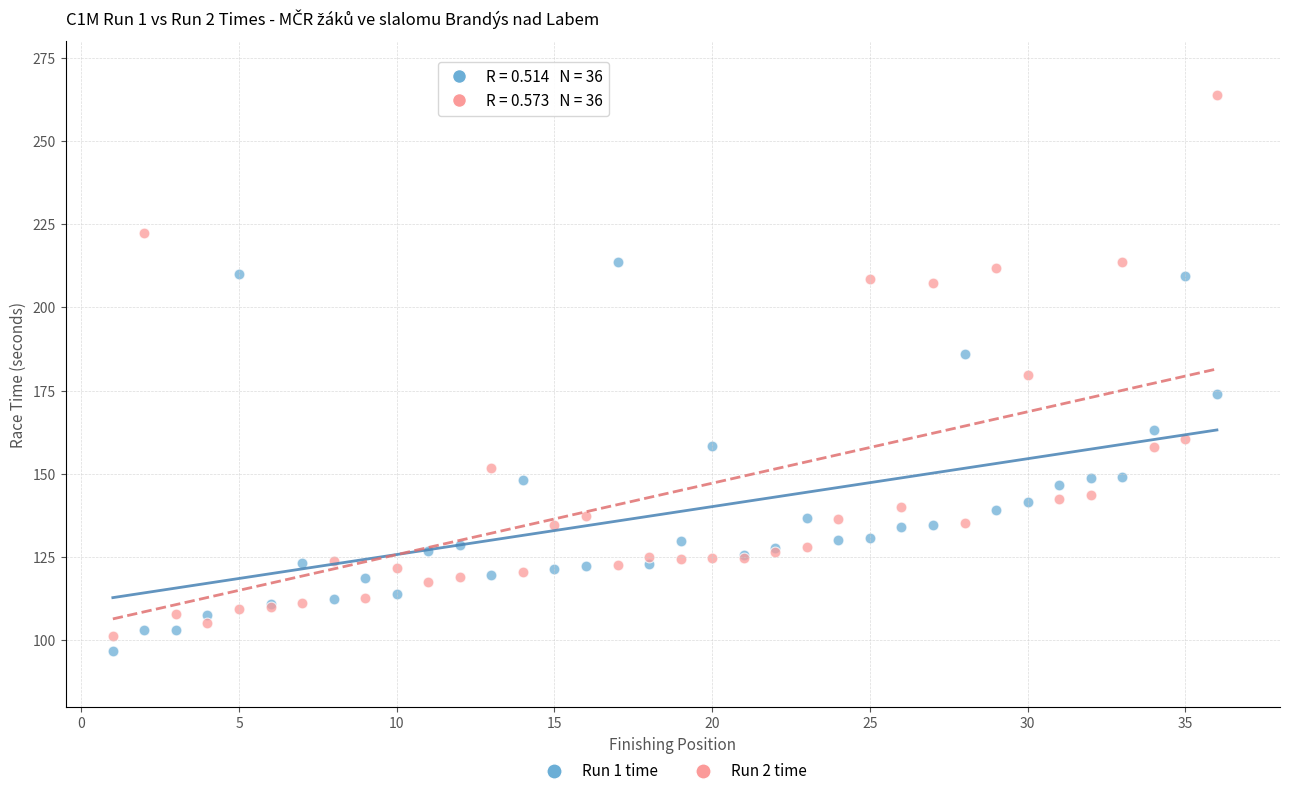

Which series reaches the maximum Y coordinate?

Run 2 time